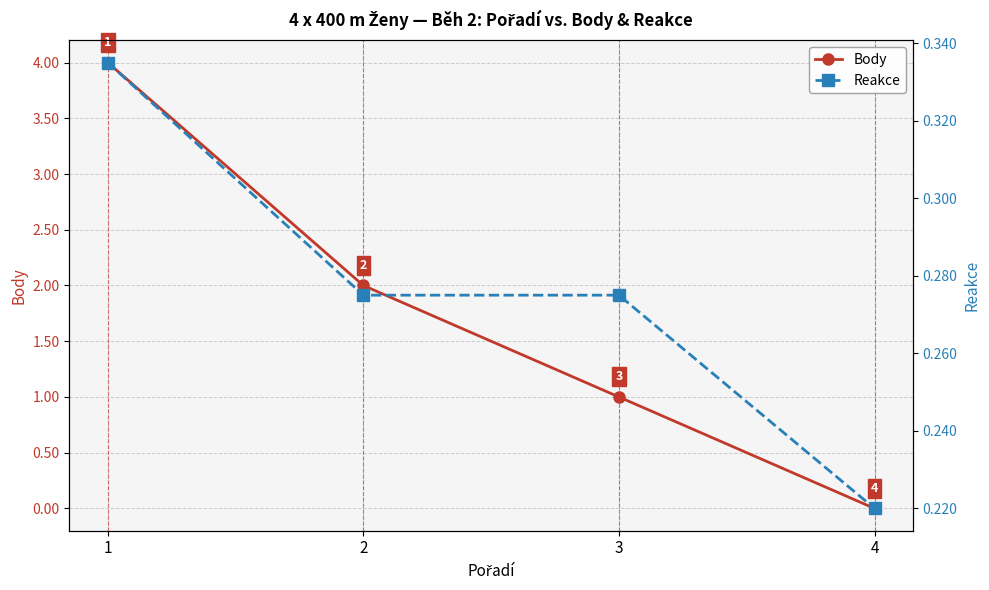

What is the value of the Reakce point at the 2nd from the left?

0.3